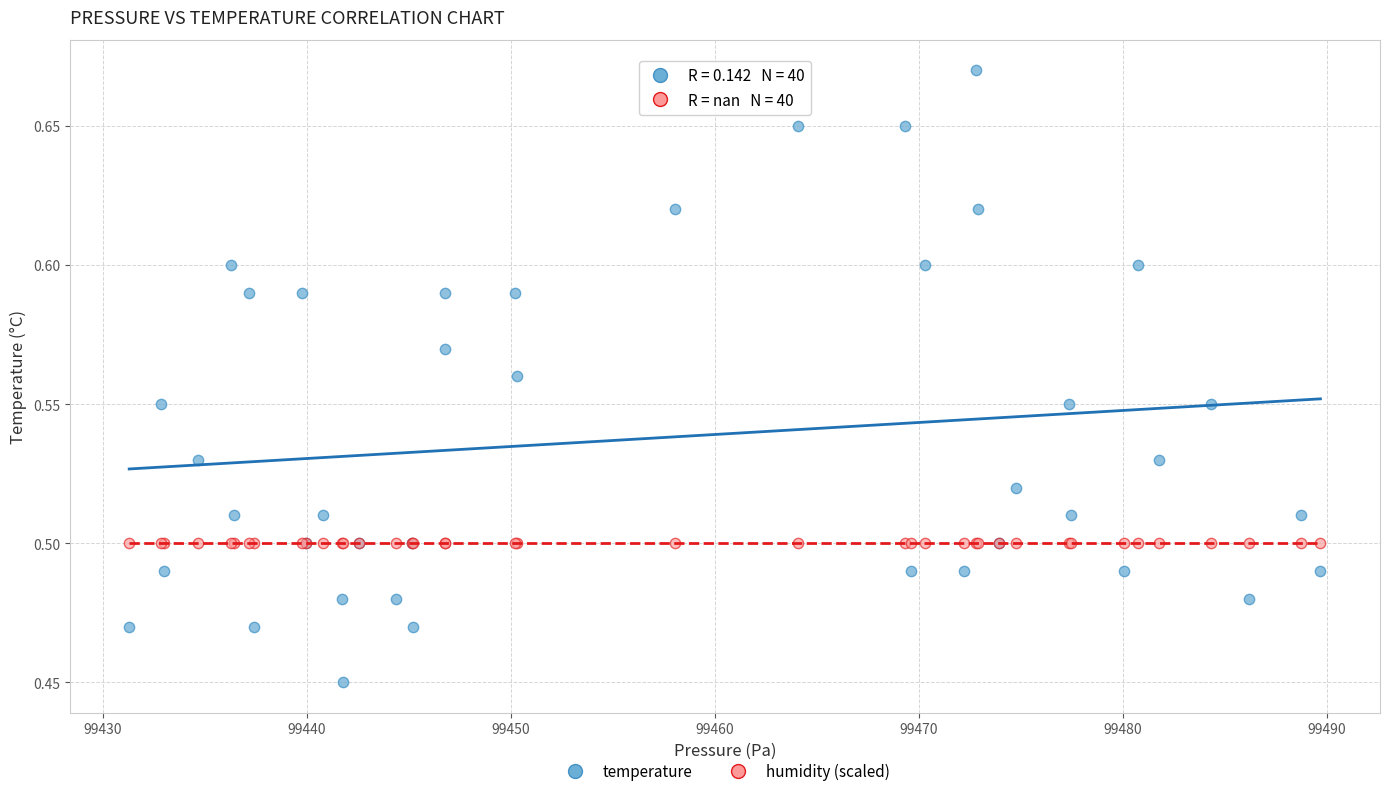

Which series reaches the minimum Y coordinate?

temperature